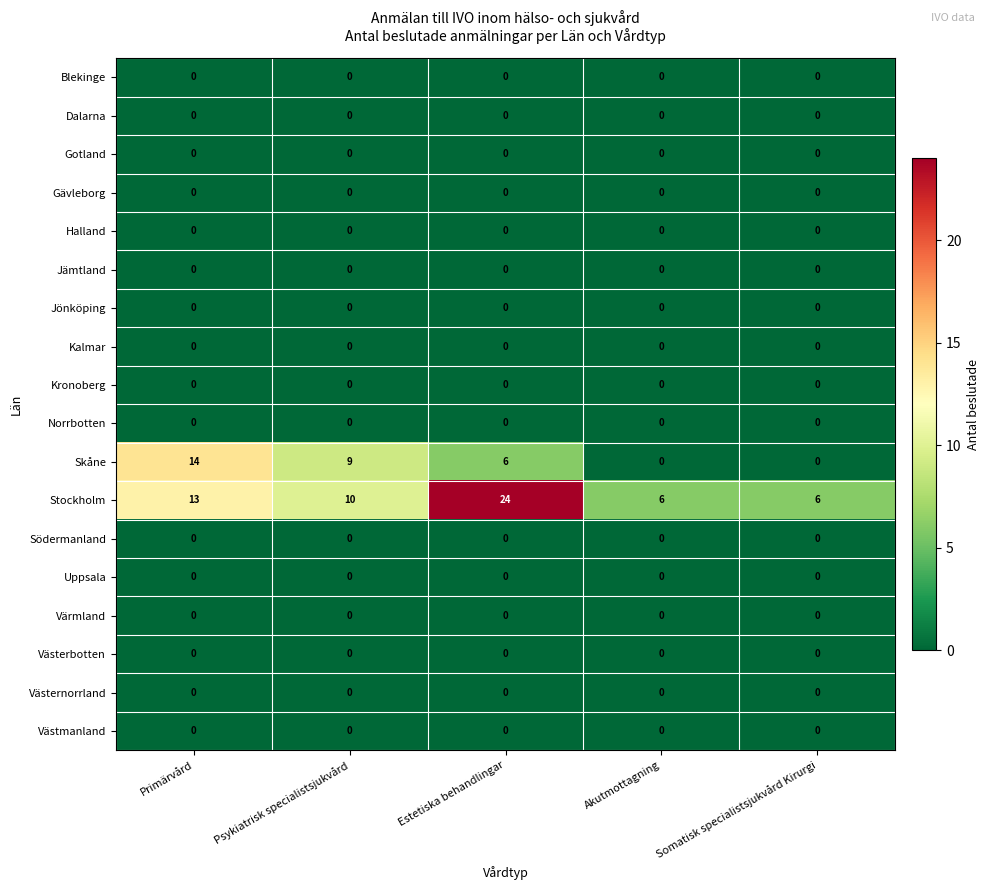

The Västernorrland series shows 0 at Primärvård. True or false?

True